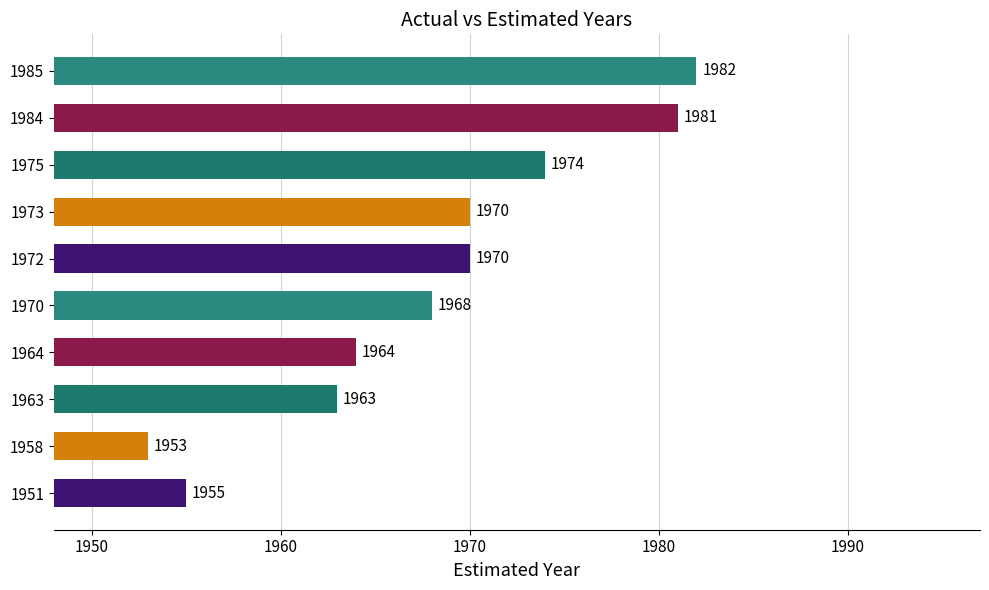

Reading bottom to top, extract all data points from this chart.

1955	1953	1963	1964	1968	1970	1970	1974	1981	1982